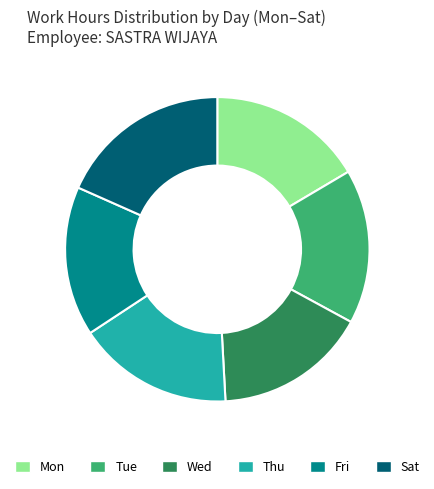

Count the number of slices in the pie.

6